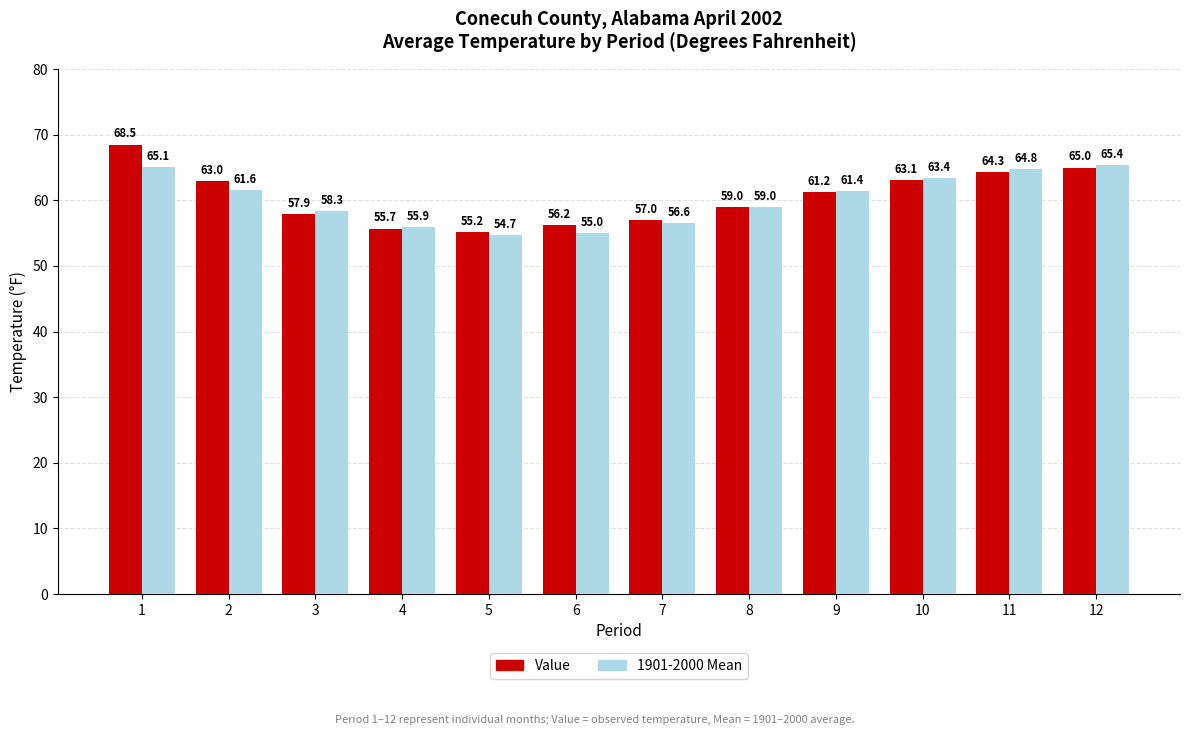

How many groups of bars are there?

12